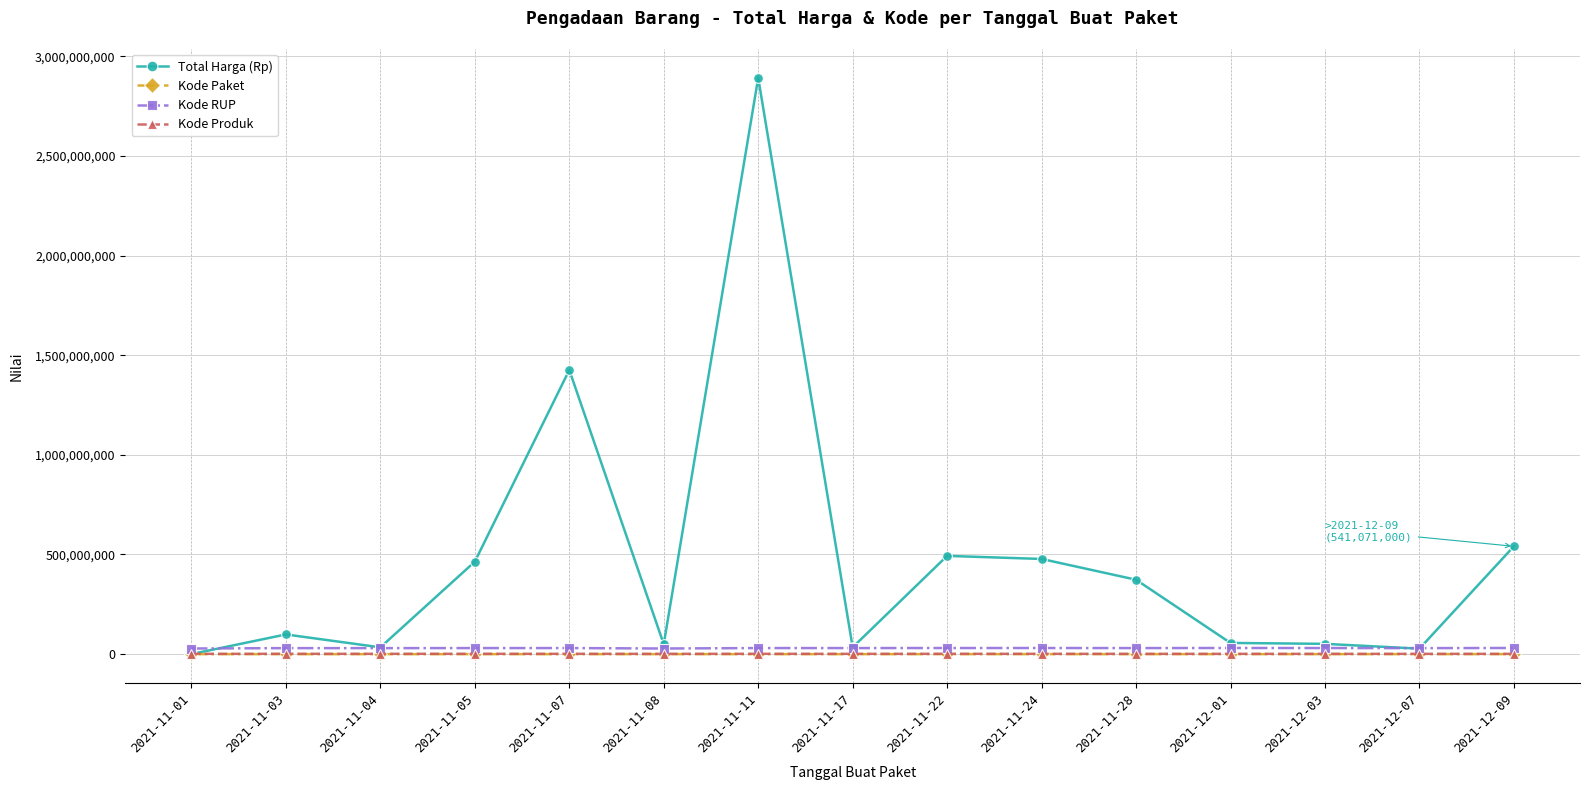

What is the difference between the highest and lowest values at 2021-11-17?

34251888